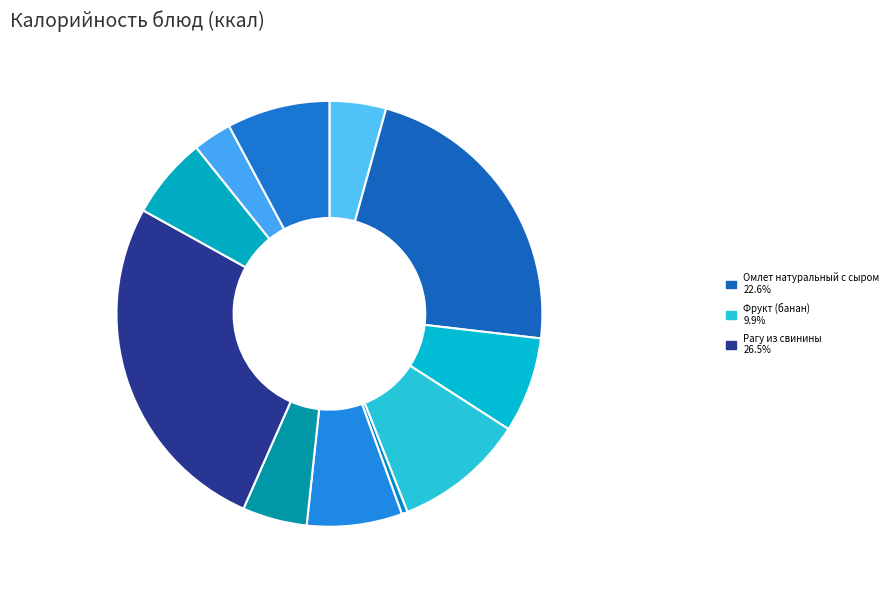

How many segments does this pie chart have?

11